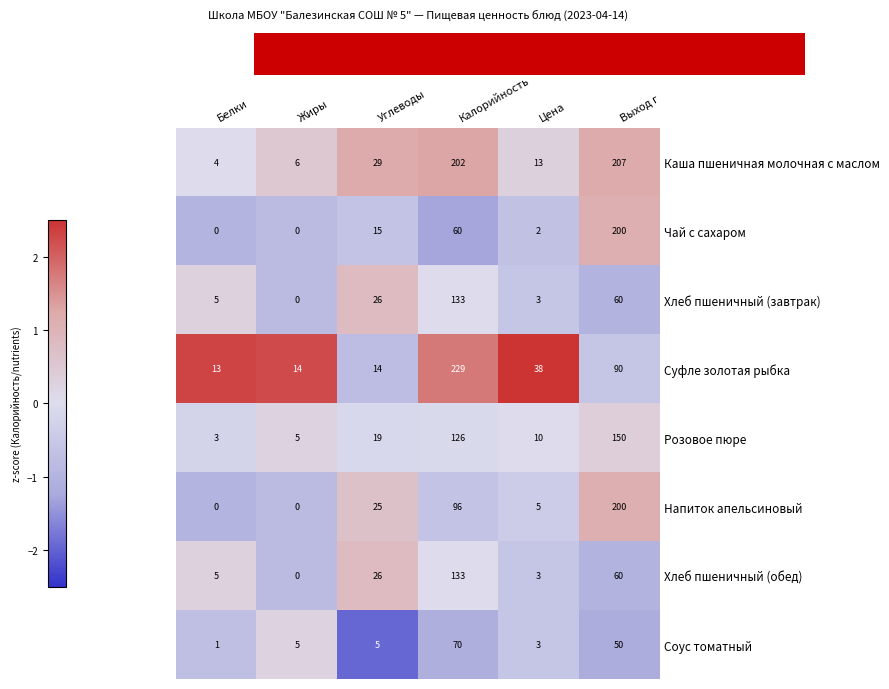

Which series has the largest total across all categories?

Каша пшеничная молочная с маслом